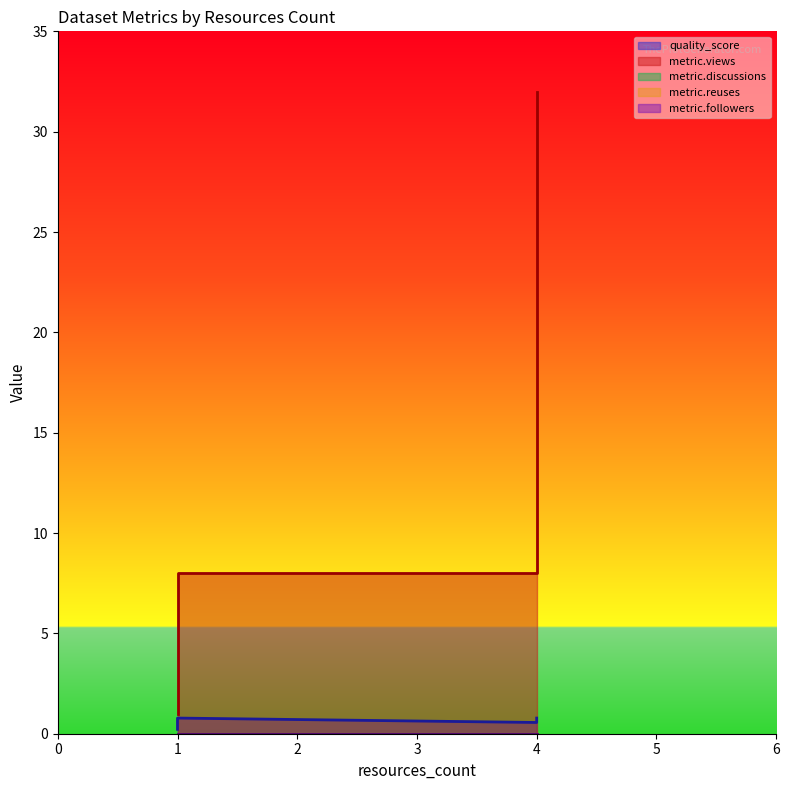

Reading right to left, extract all data points from this chart.

quality_score: 4=0.8	1=0.8	4=0.6	1=0.2
metric.views: 4=32.0	1=8.0	4=8.0	1=1.0
metric.discussions: 4=0.0	1=0.0	4=0.0	1=0.0
metric.reuses: 4=0.0	1=0.0	4=0.0	1=0.0
metric.followers: 4=0.0	1=0.0	4=0.0	1=0.0